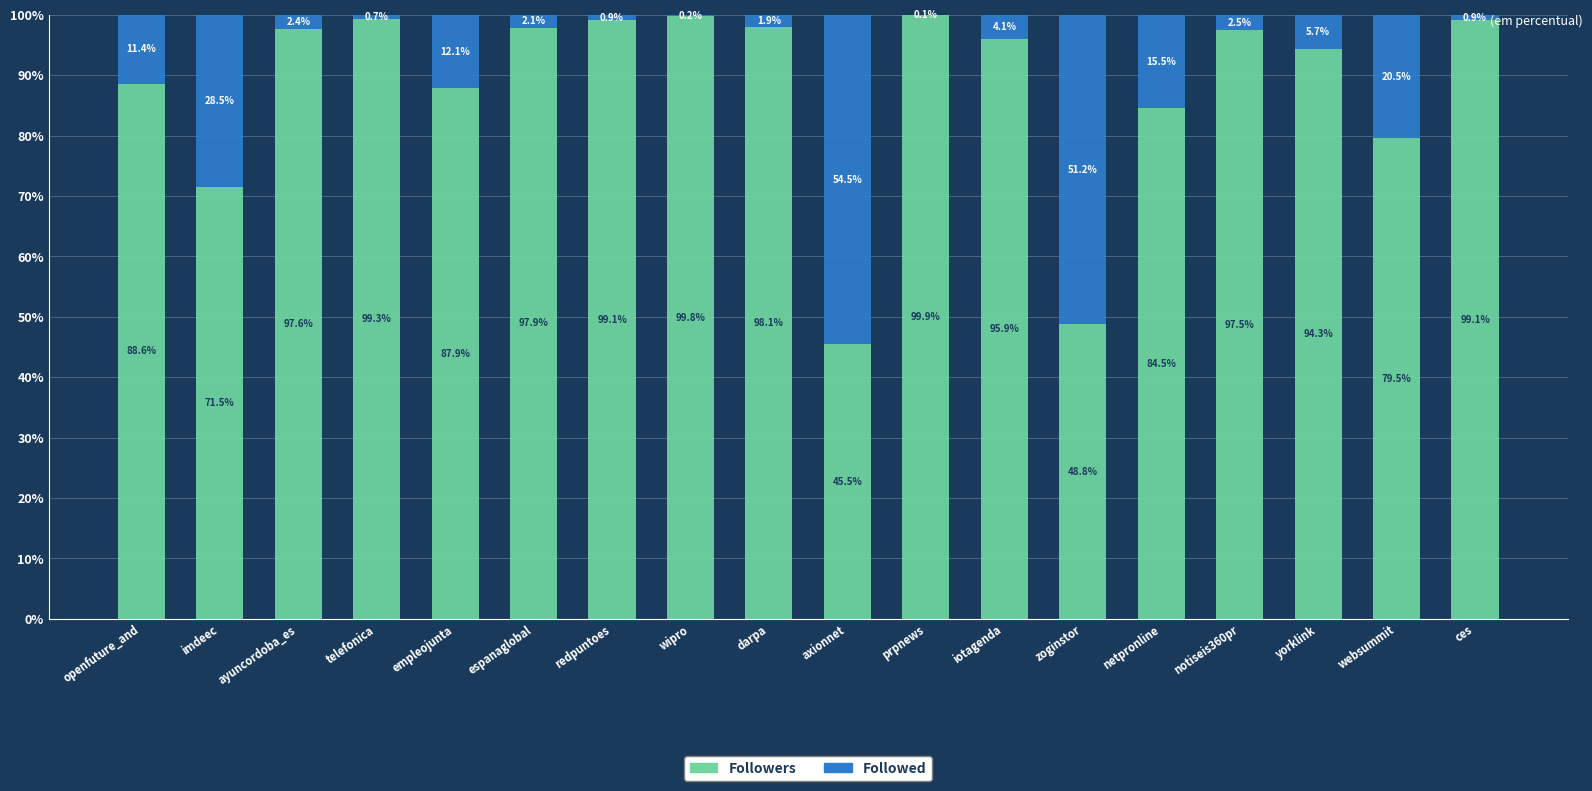

What is the highest value of the Followers series?

99.9